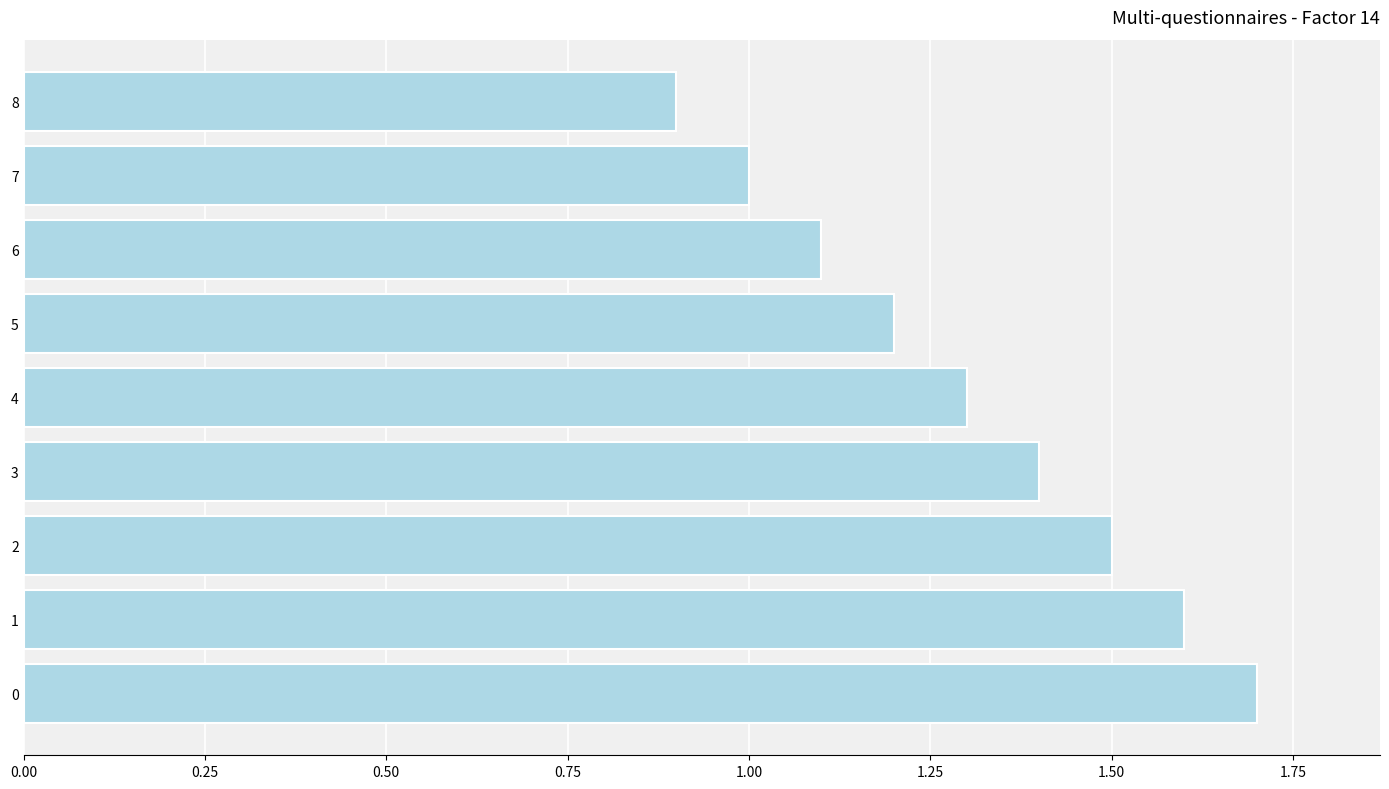

Rank the categories by value from lowest to highest.

8, 7, 6, 5, 4, 3, 2, 1, 0